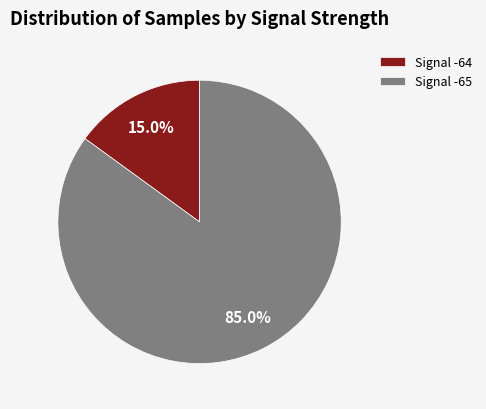

Which has a higher value, Signal -64 or Signal -65?

Signal -65